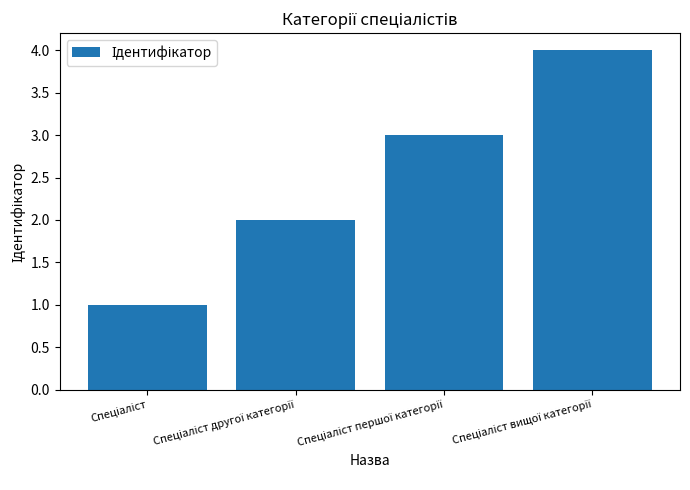

What is the sum of all values?

10